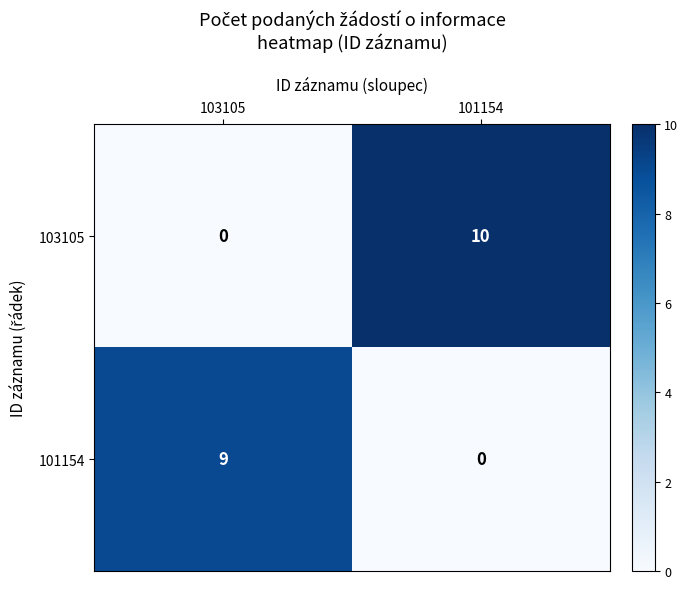

At which label is 101154 closest to 4?

101154